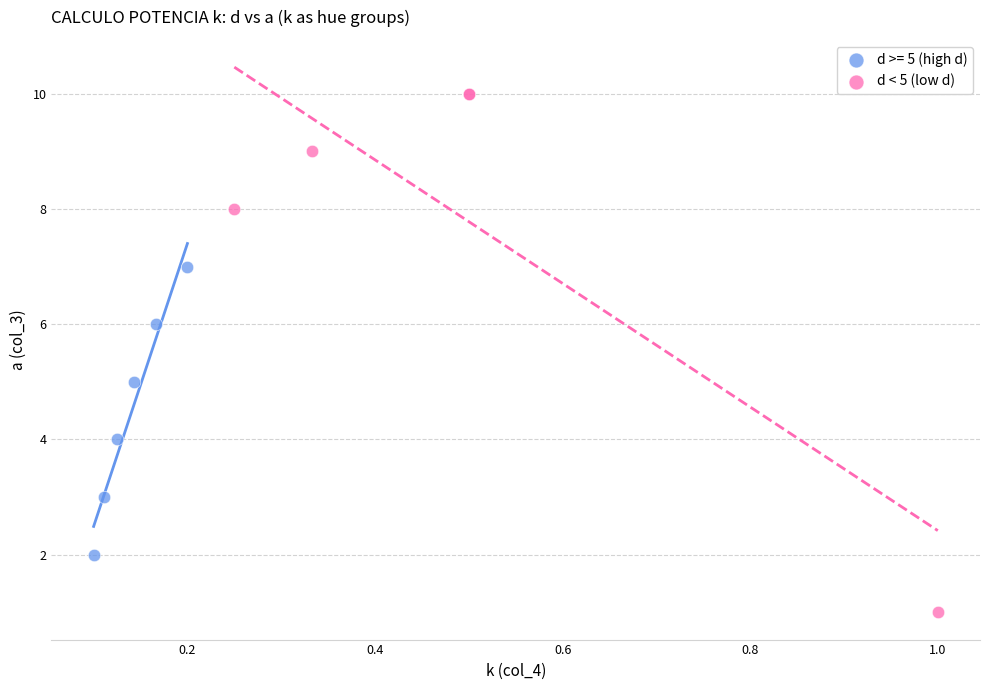

Which series has the largest Y range (max minus min)?

d < 5 (low d)